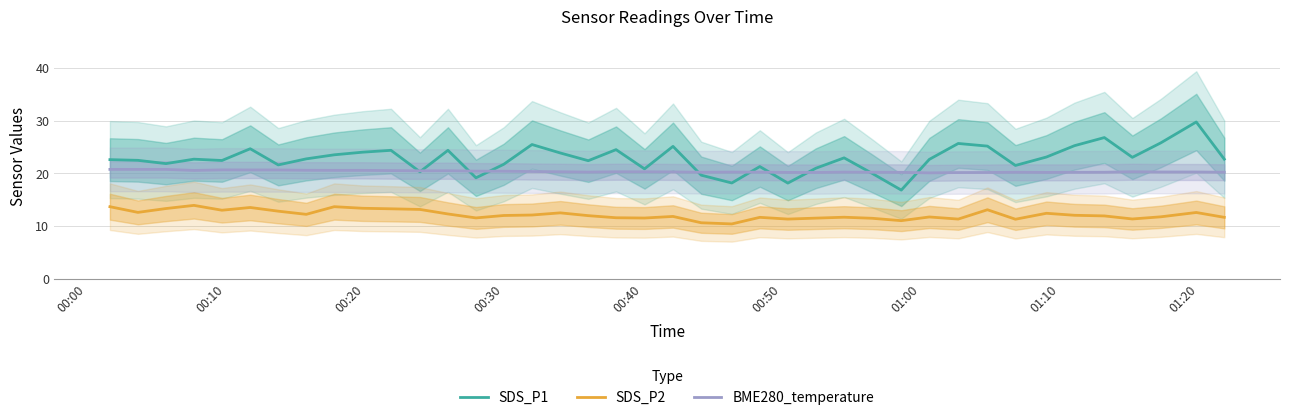

Which series has the largest total across all categories?

SDS_P1